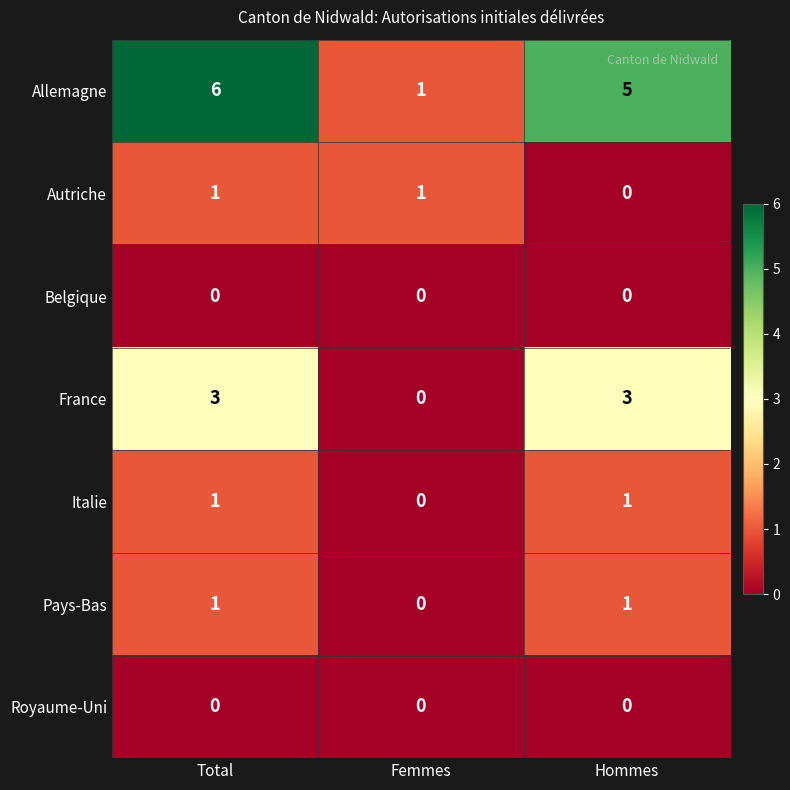

Between Femmes and Hommes, which series saw the biggest shift?

Allemagne